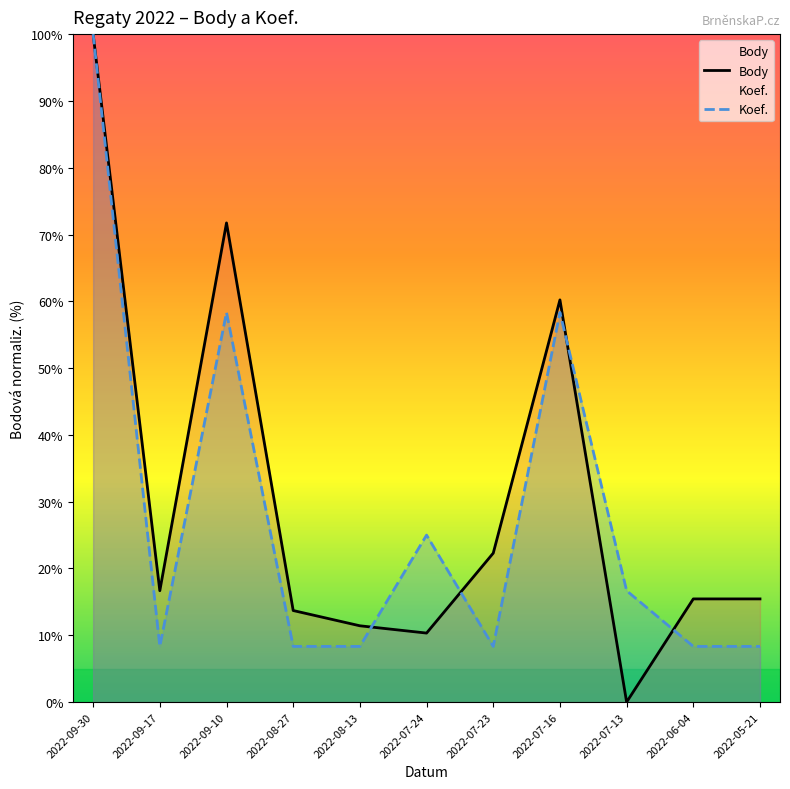

What is the difference between the maximum and minimum values in the Body series?

100.0